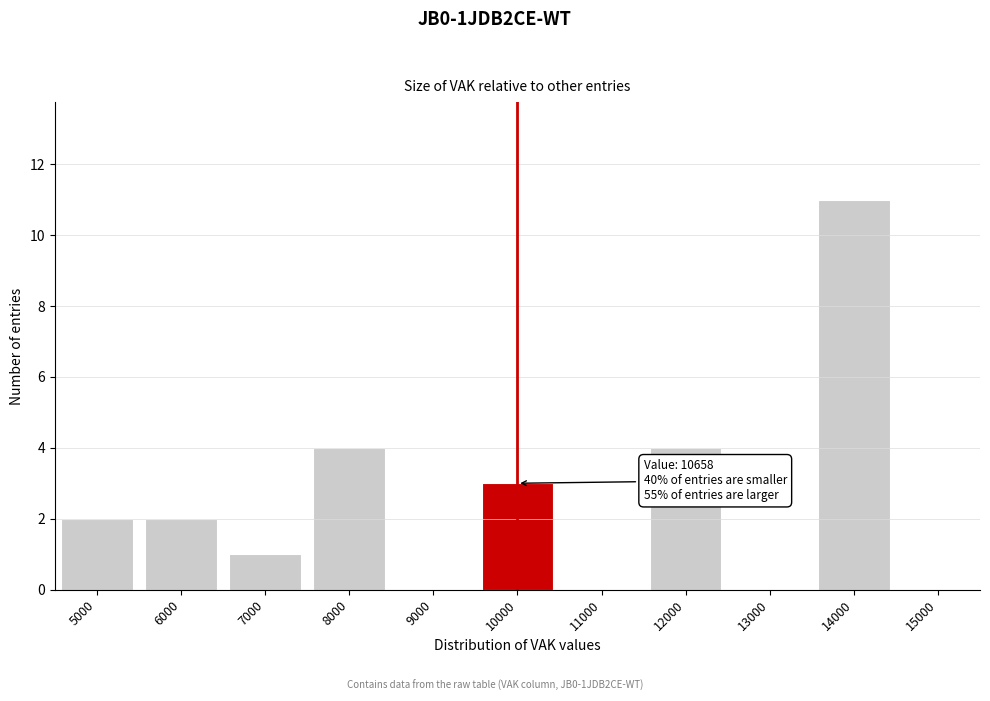

Reading left to right, list all the values displayed in this chart.

5000=2	6000=2	7000=1	8000=4	9000=0	10000=3	11000=0	12000=4	13000=0	14000=11	15000=0